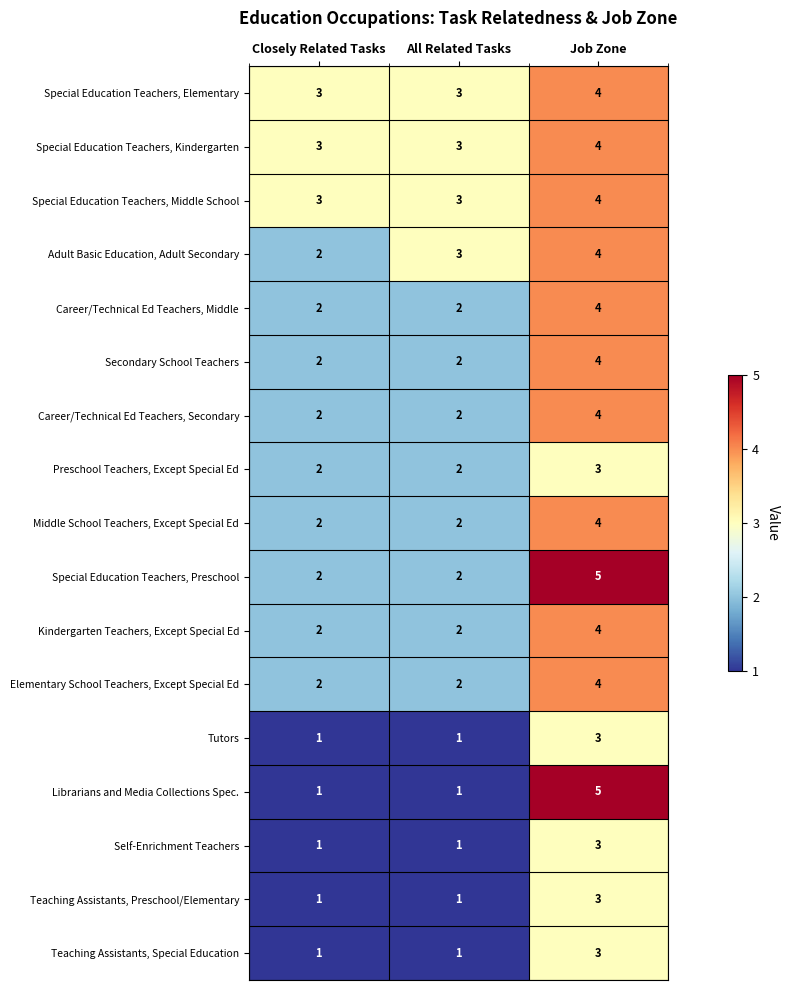

Which series has the widest spread of values?

Librarians and Media Collections Spec.